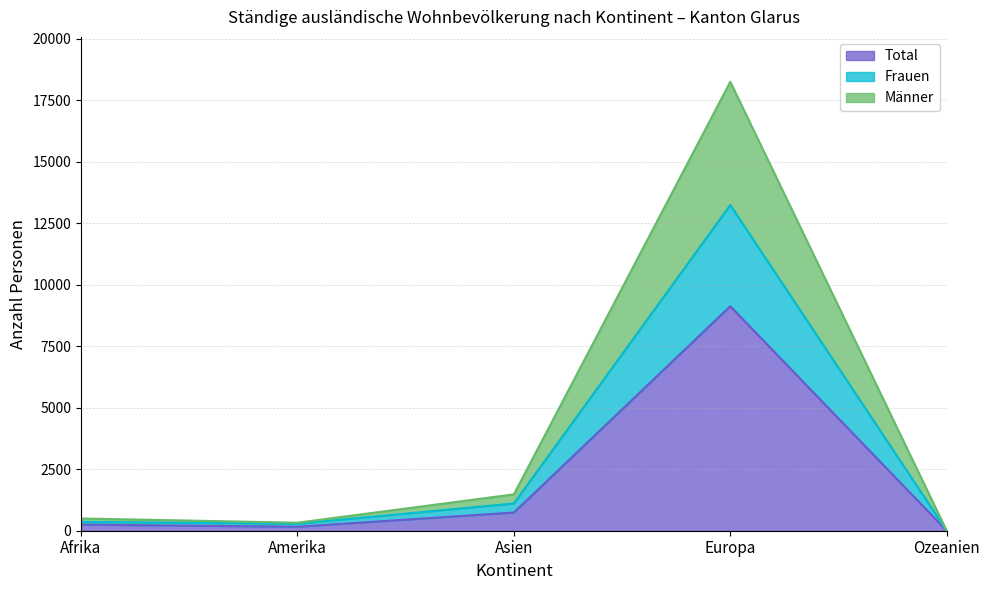

The Frauen series shows 1 at Ozeanien. True or false?

False